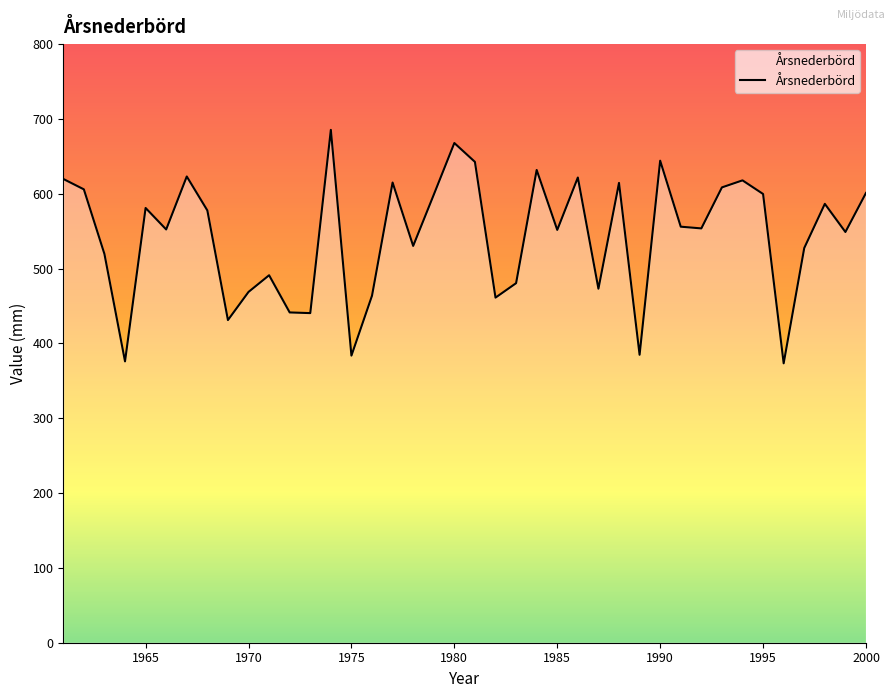

What is the greatest value displayed?

685.4